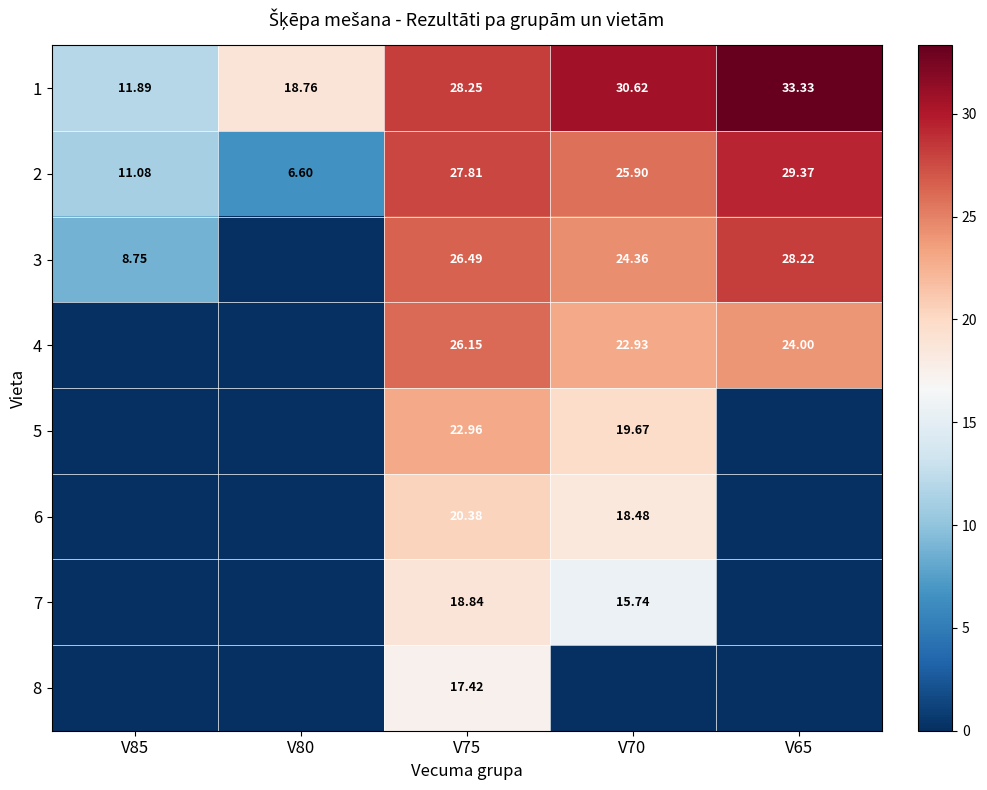

What is the difference between the 2 values at V65 and V75?

1.6